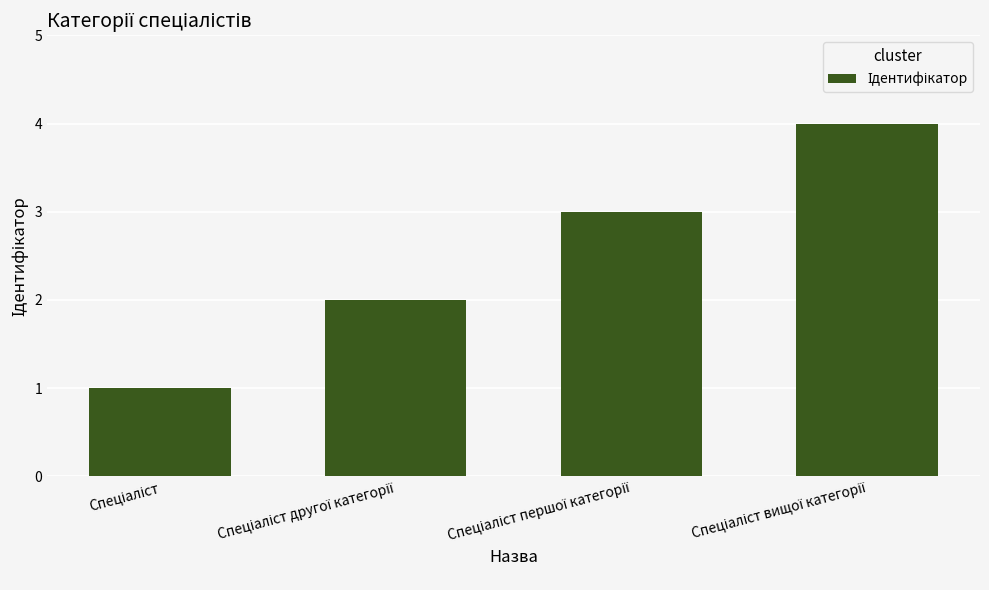

What is the sum of all values?

10